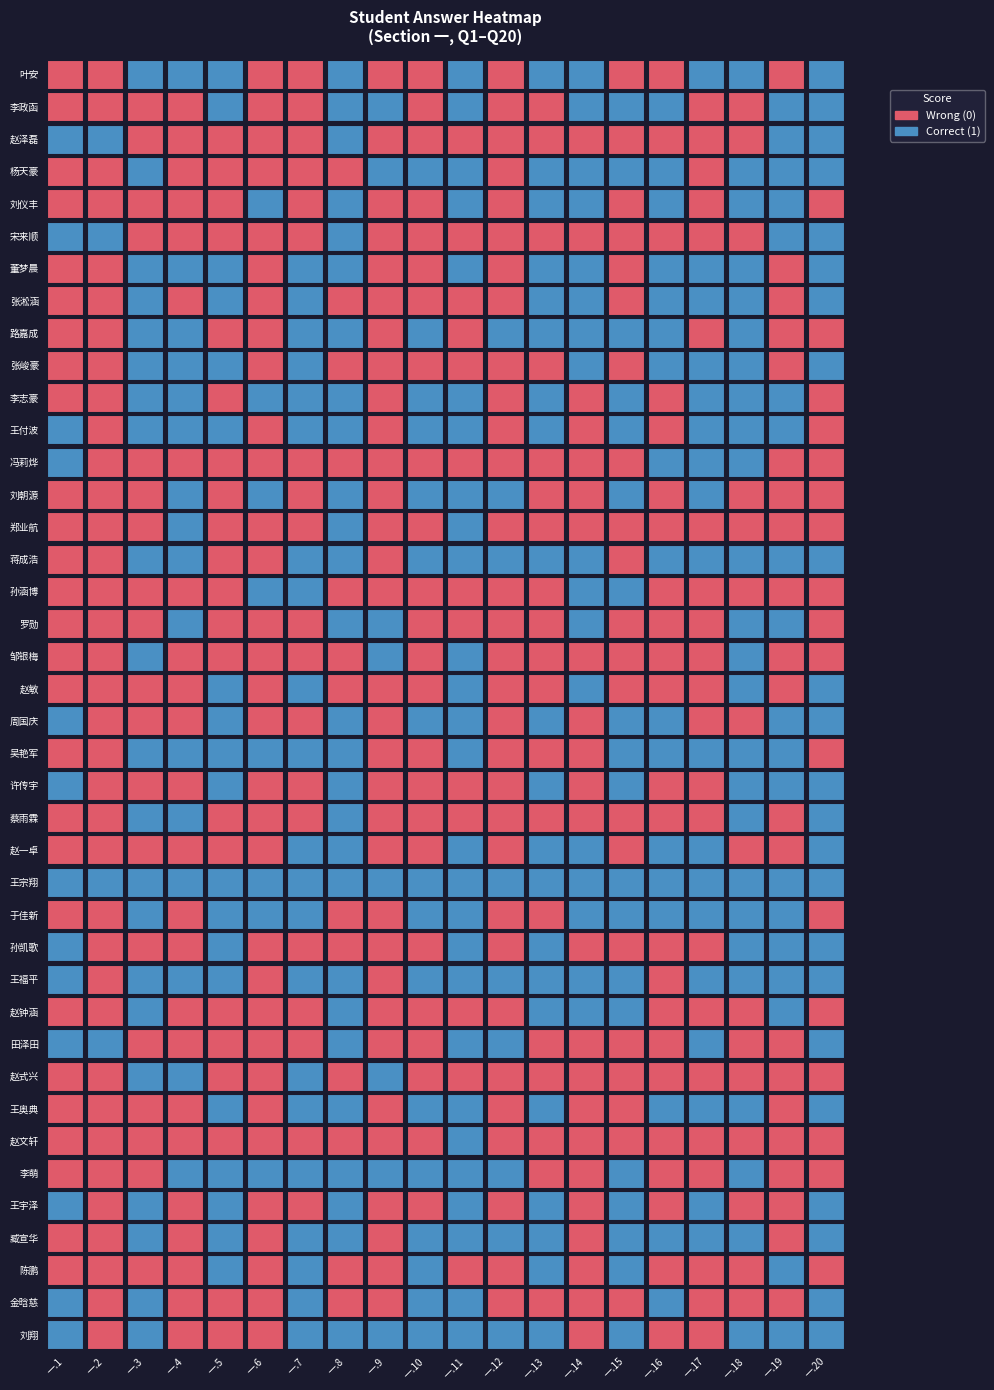

Is it true that 赵泽磊 equals 1 at 李志豪?

False